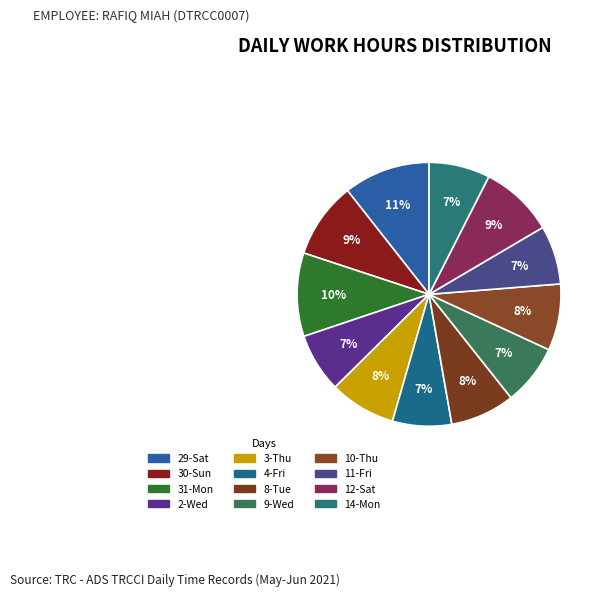

How many slices are in this pie chart?

12